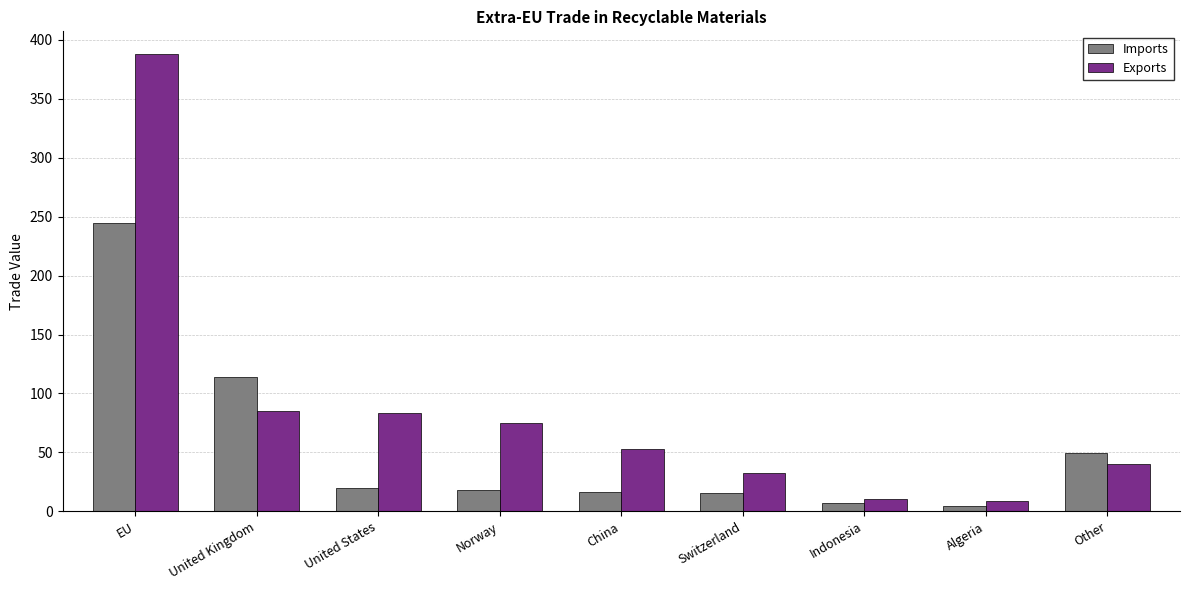

At which category is the sum across all series the highest?

EU